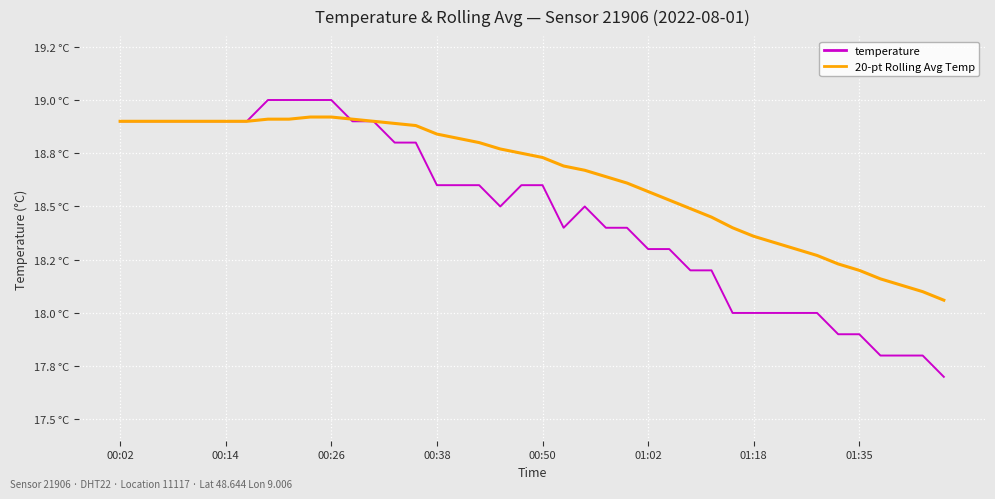

Does the chart display data point markers on the line(s)?

No